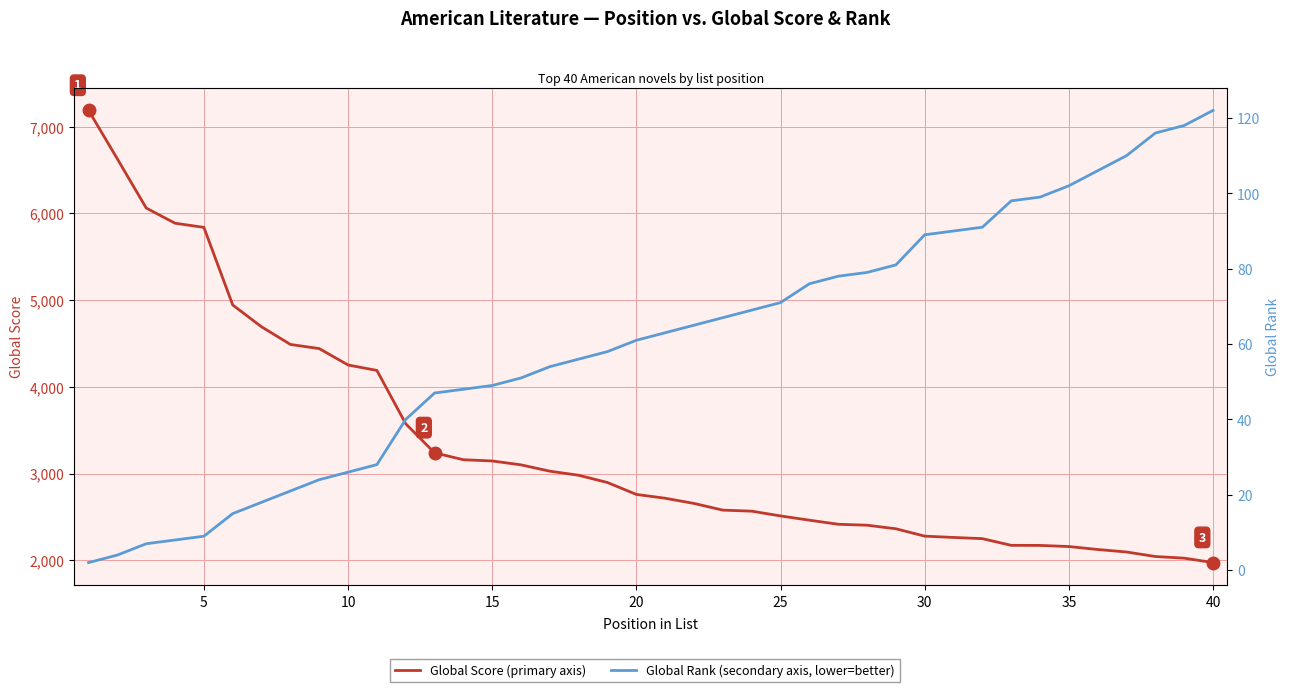

What is the highest value of the Global Score series?

7188